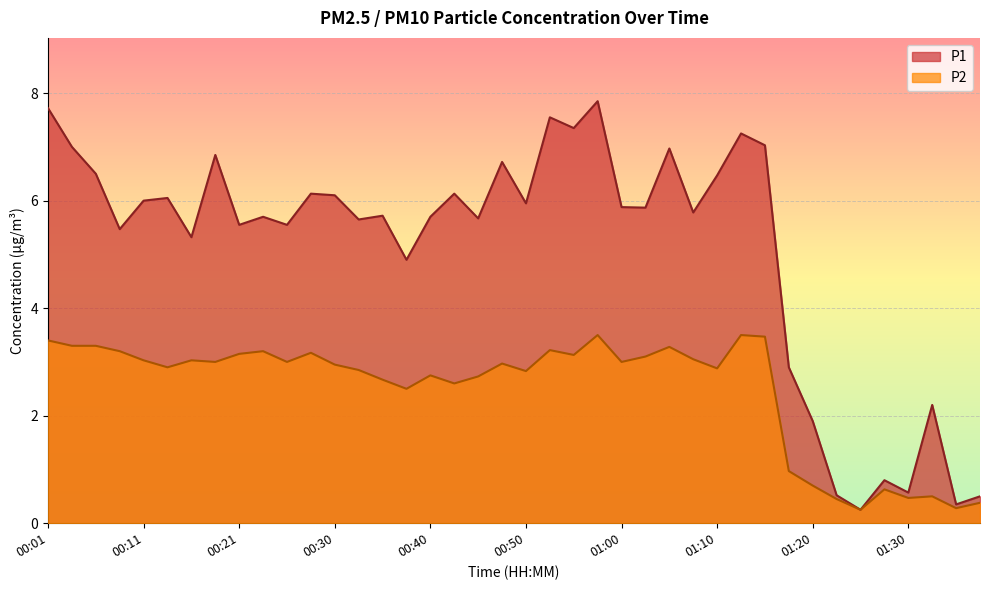

What are all the series names shown in the legend?

P1, P2